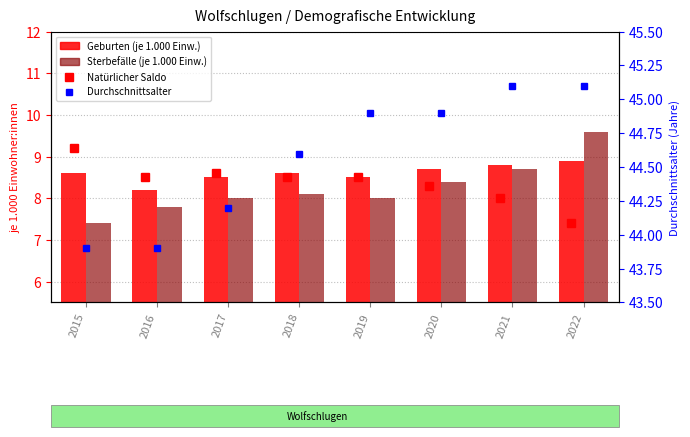

Reading left to right, what are all the values shown in this chart?

Geburten (je 1.000 Einw.): 2015=8.6	2016=8.2	2017=8.5	2018=8.6	2019=8.5	2020=8.7	2021=8.8	2022=8.9
Sterbefälle (je 1.000 Einw.): 2015=7.4	2016=7.8	2017=8.0	2018=8.1	2019=8.0	2020=8.4	2021=8.7	2022=9.6
Durchschnittsalter: 2015=43.9	2016=43.9	2017=44.2	2018=44.6	2019=44.9	2020=44.9	2021=45.1	2022=45.1